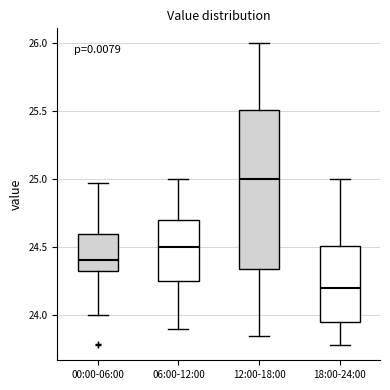

Which box's median line is the highest?

12:00-18:00